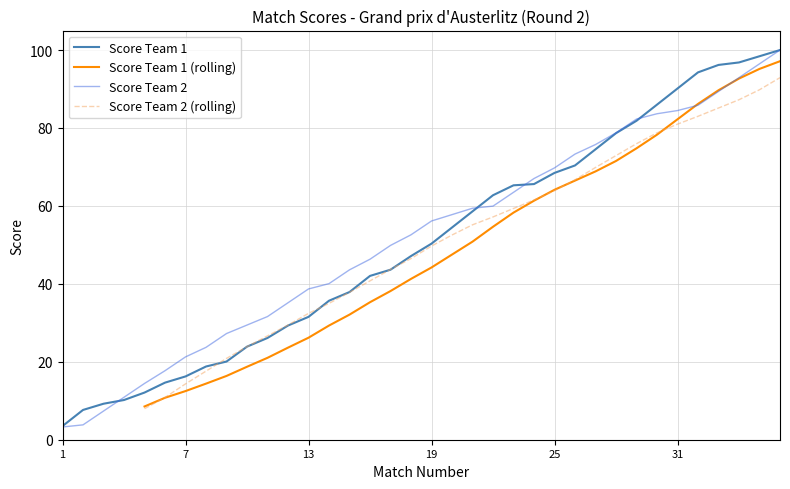

Count the number of categories in the chart.

36